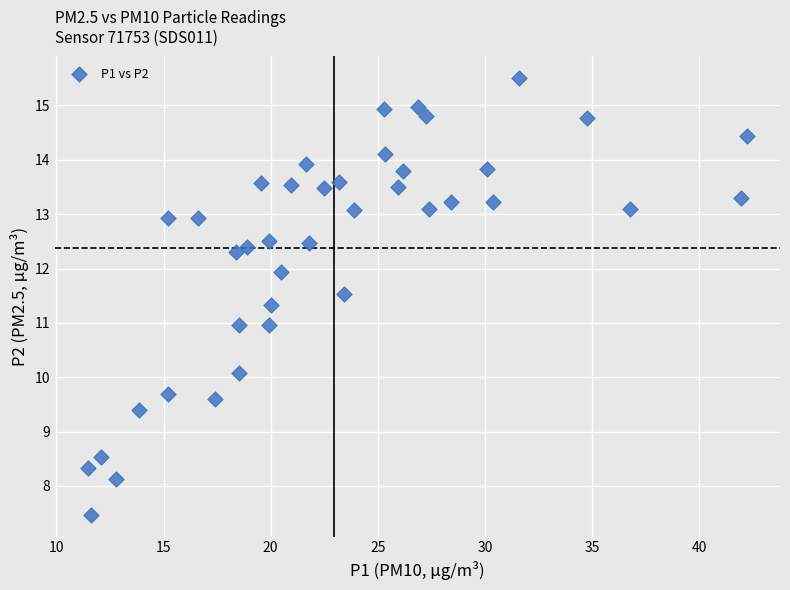

What is the range of X values (max minus min)?

30.8